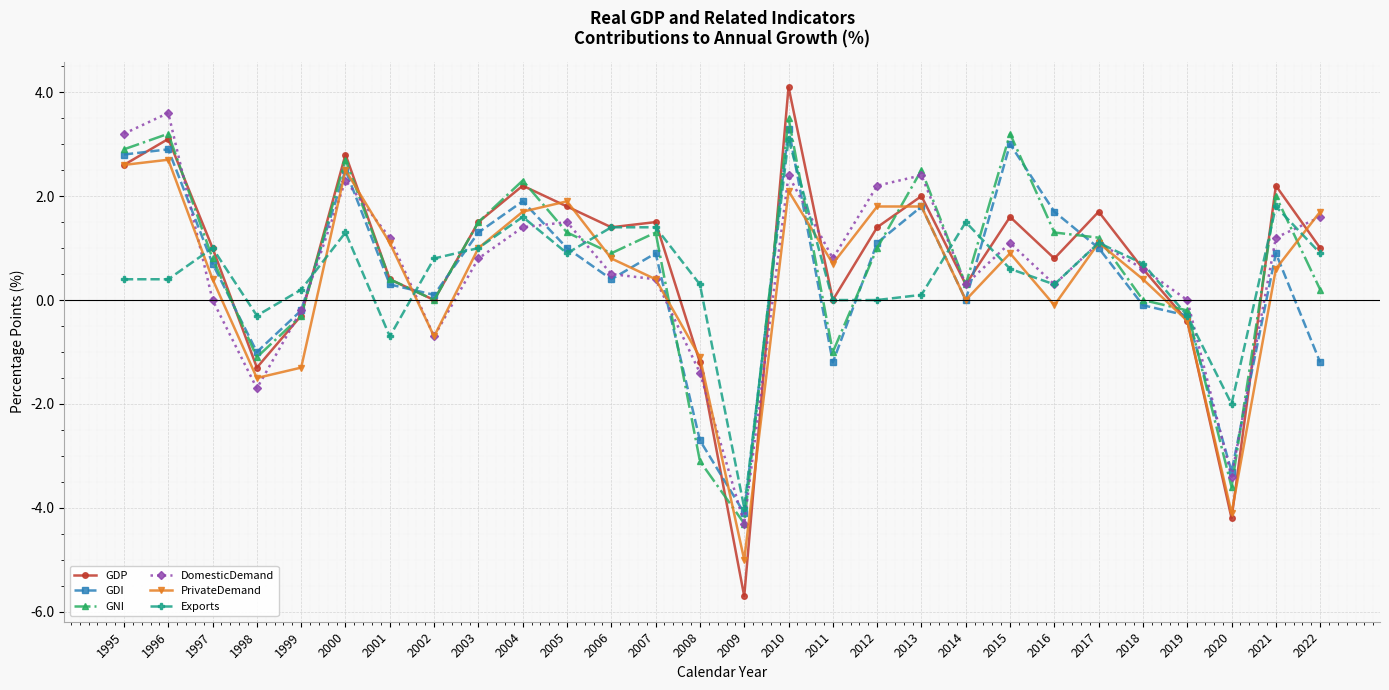

What is the difference between the highest and lowest values at 2010?

2.0